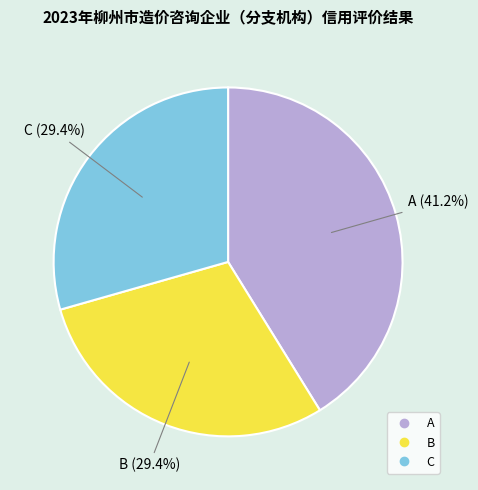

To the nearest percent, what is the combined percentage of A and C?

71%